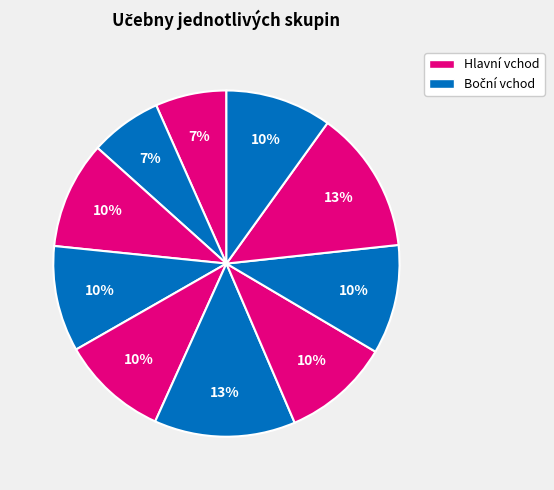

How many segments does this pie chart have?

10